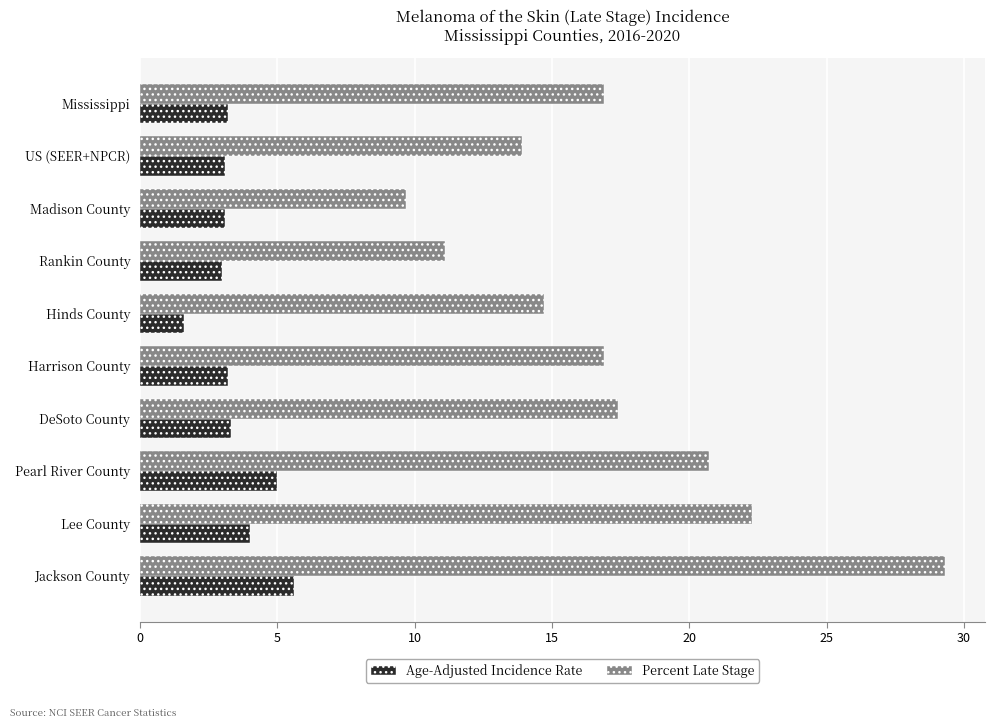

List the series in order of their overall mean, highest first.

Percent Late Stage, Age-Adjusted Incidence Rate